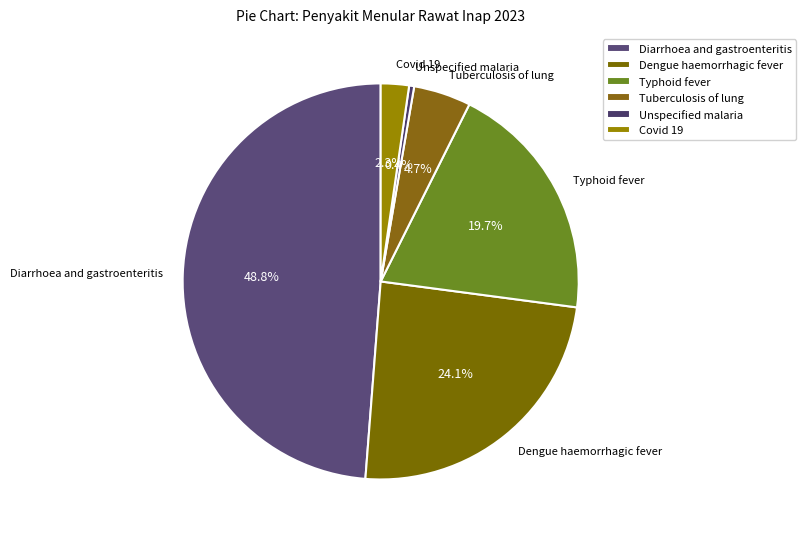

Does Tuberculosis of lung represent more than half of the total?

No